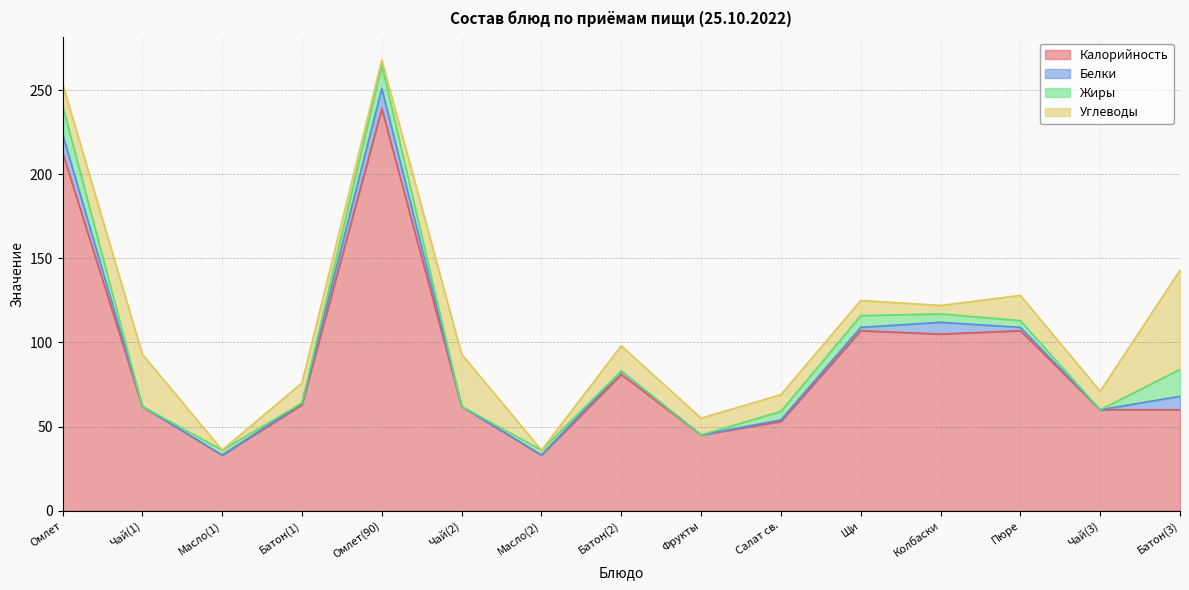

What is the maximum value for Калорийность?

239